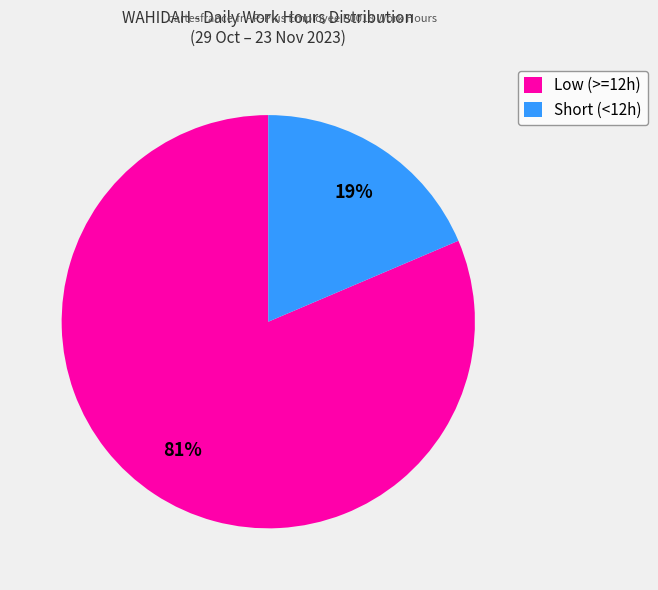

Do Low (>=12h) and Short (<12h) together represent more than half of the pie?

Yes